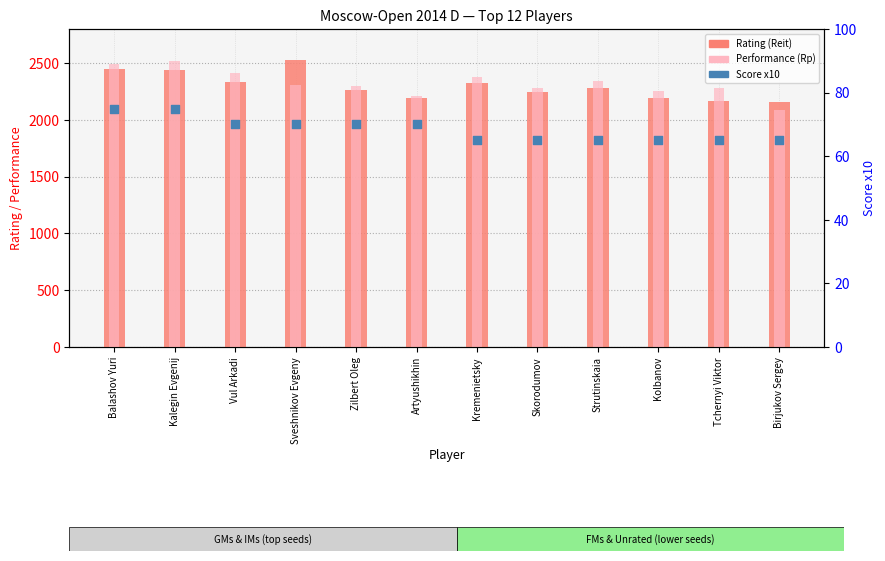

Which series has the largest total across all categories?

Performance (Rp)